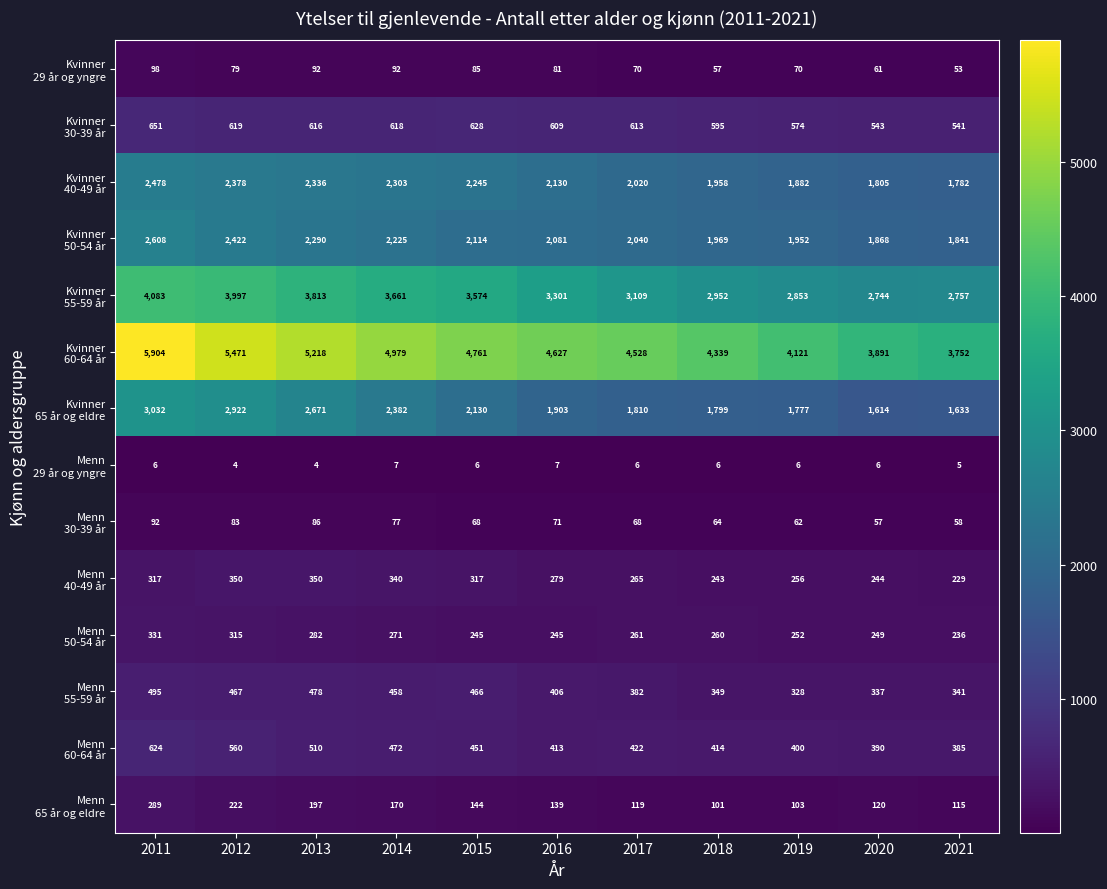

What is the difference between the highest and lowest values at 2020?

3885